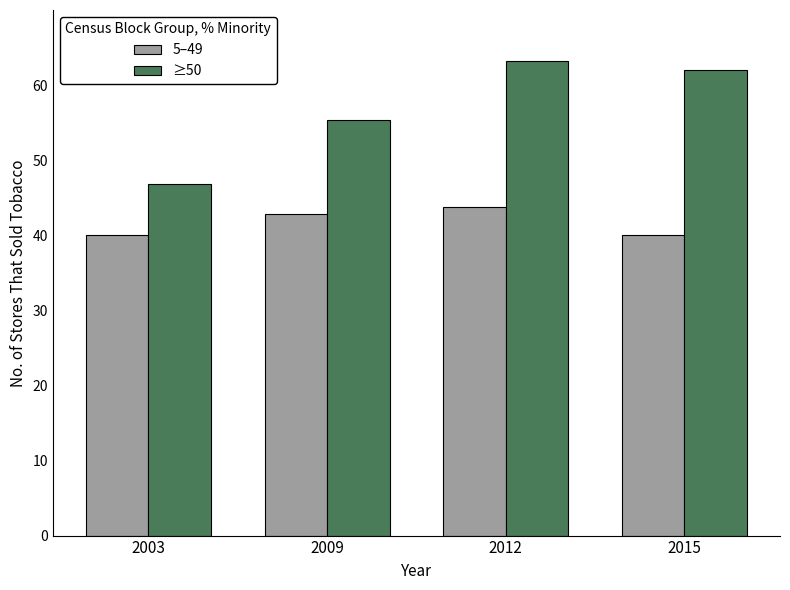

What is the value of the ≥50 bar at the 3rd from the left?

63.2